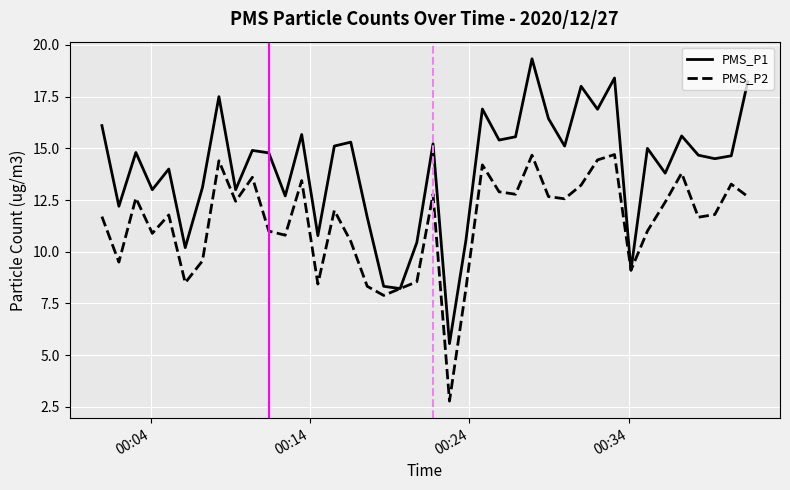

Which series has the widest spread of values?

PMS_P1